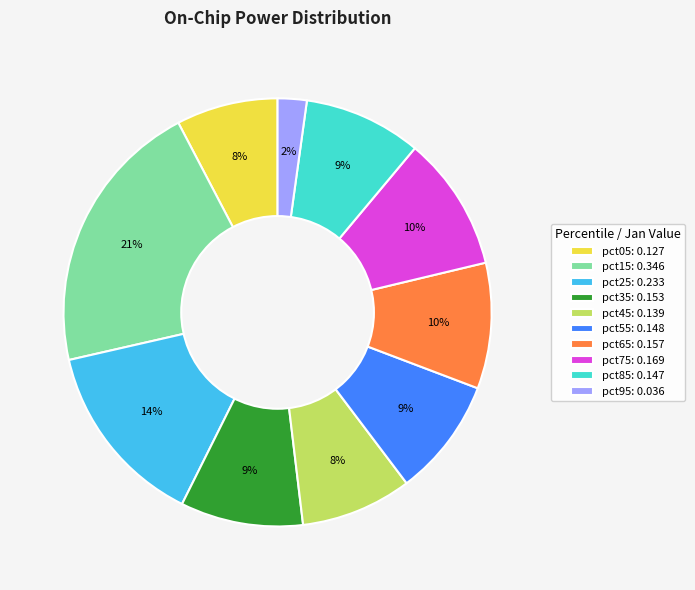

To the nearest percent, what percentage of the pie is pct25: 0.233?

14%